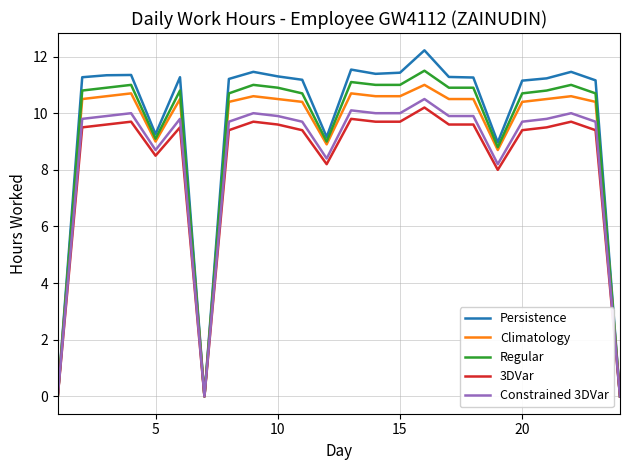

What is the maximum value shown in the chart?

12.2